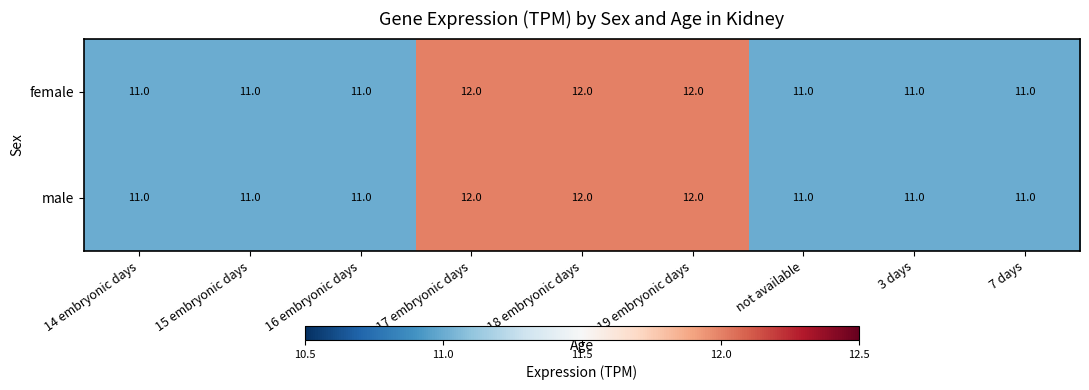

Is it true that female equals 11 at 16 embryonic days?

True